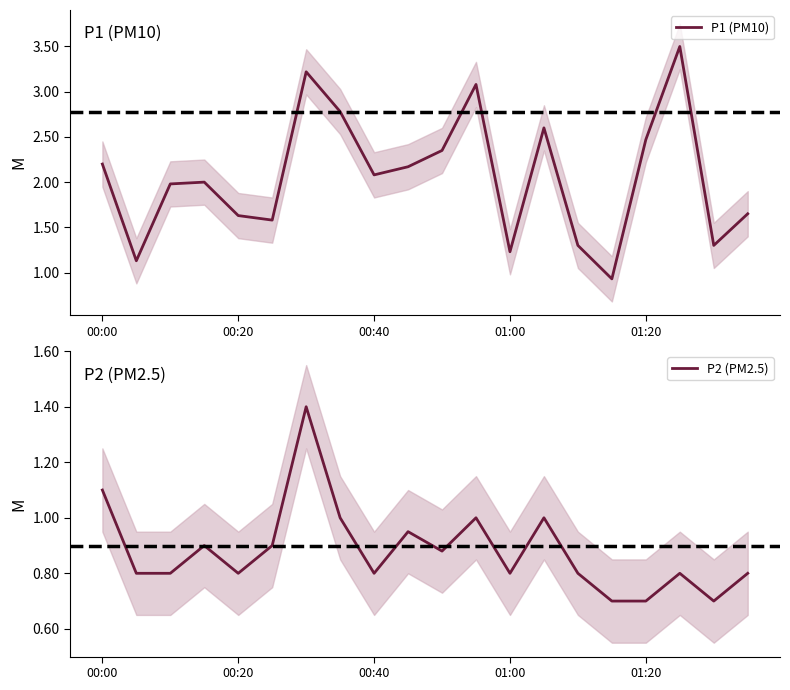

Is it true that P2 (PM2.5) equals 1.3 at 13?

False